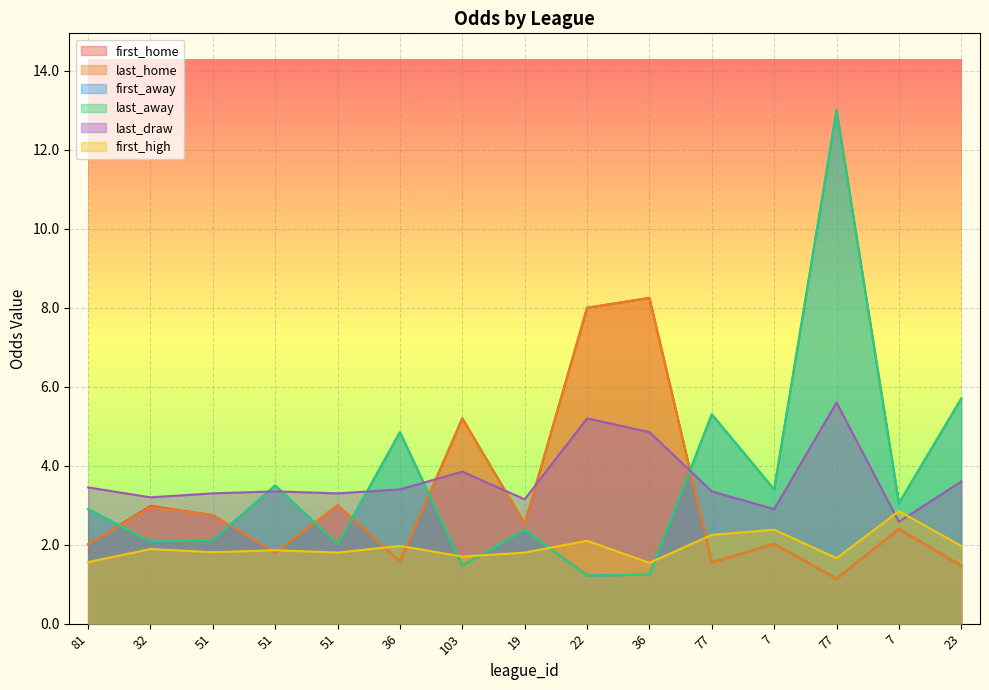

The value of first_away at 7 is 2.3. True or false?

False